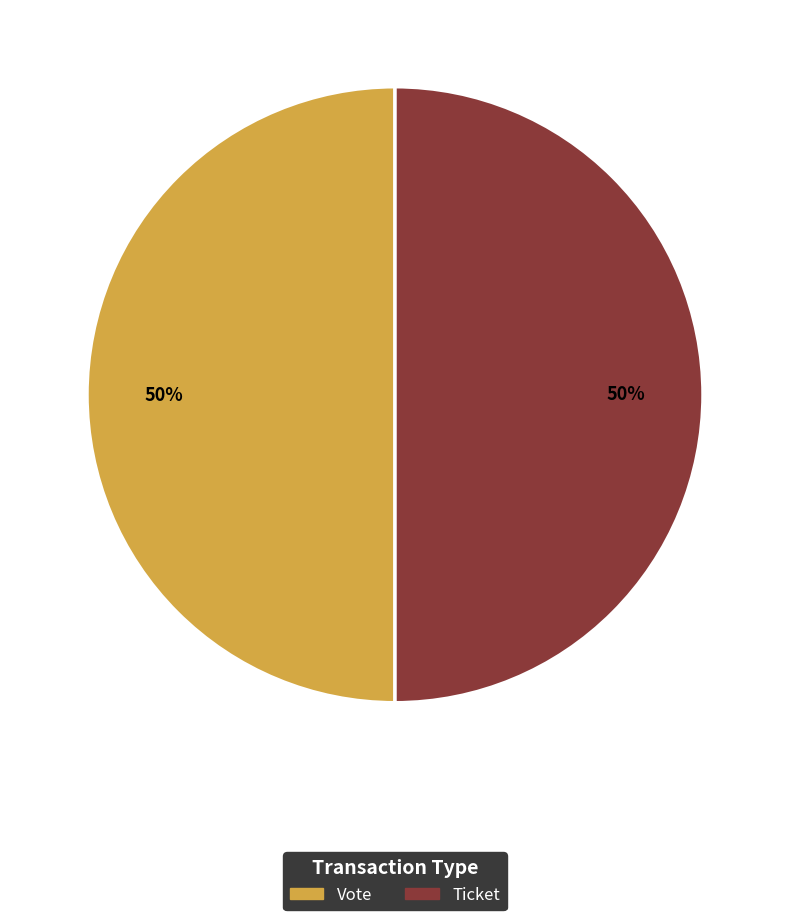

Do Vote and Ticket together represent more than half of the pie?

Yes